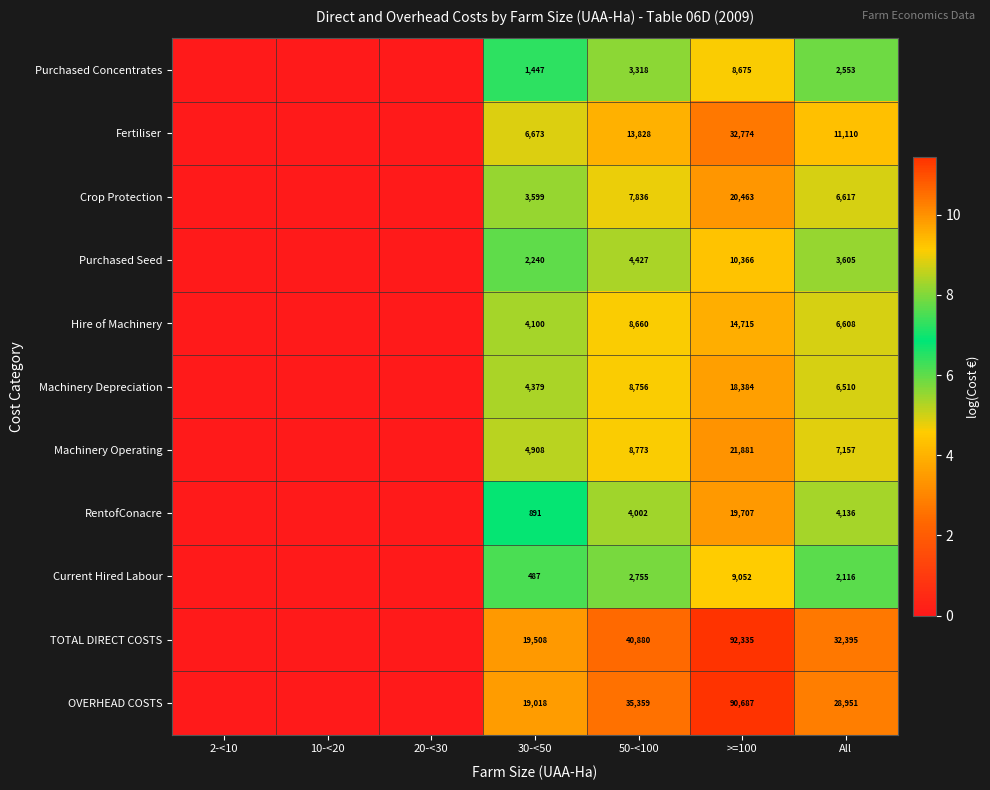

Is the value of Purchased Seed at >=100 greater than the value of Purchased Concentrates at >=100?

Yes